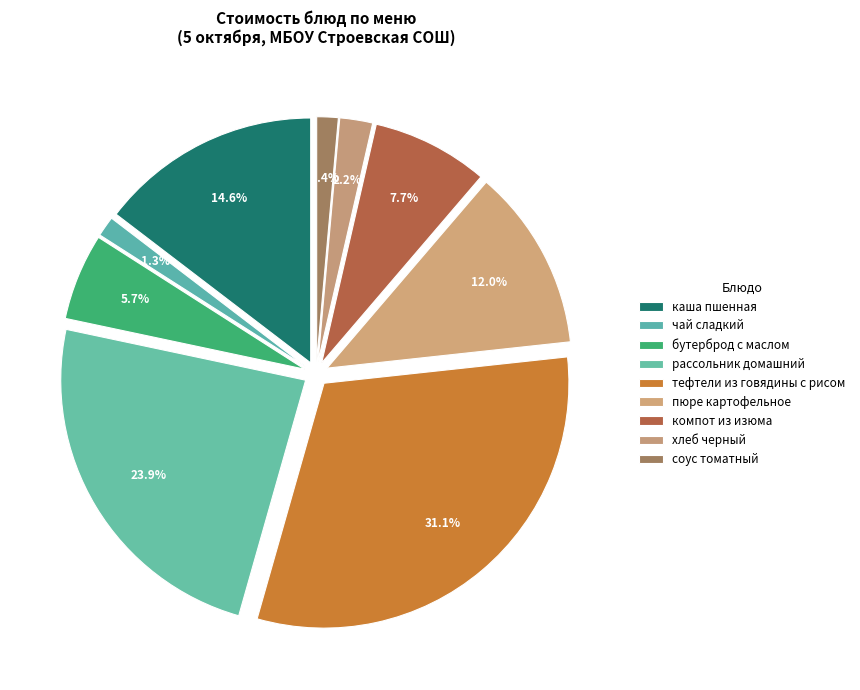

Is it true that каша пшенная is 25% of the pie?

False